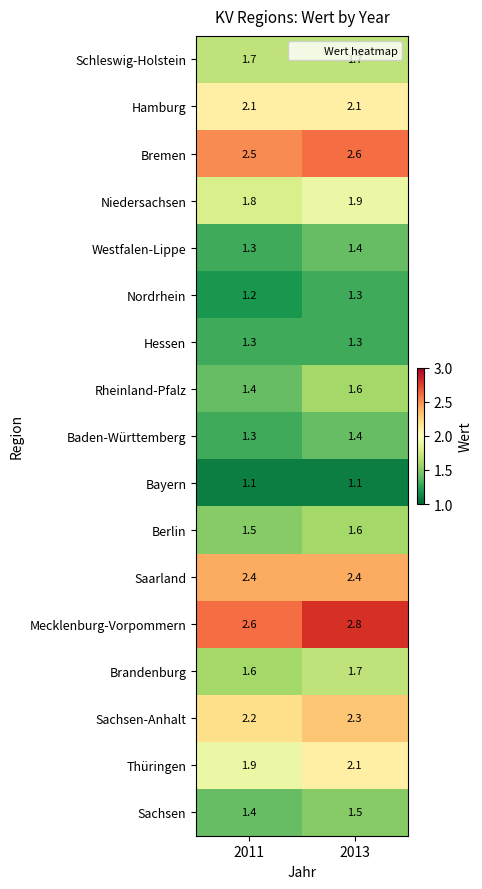

What is the spread (max minus min) of values at 2013?

1.7